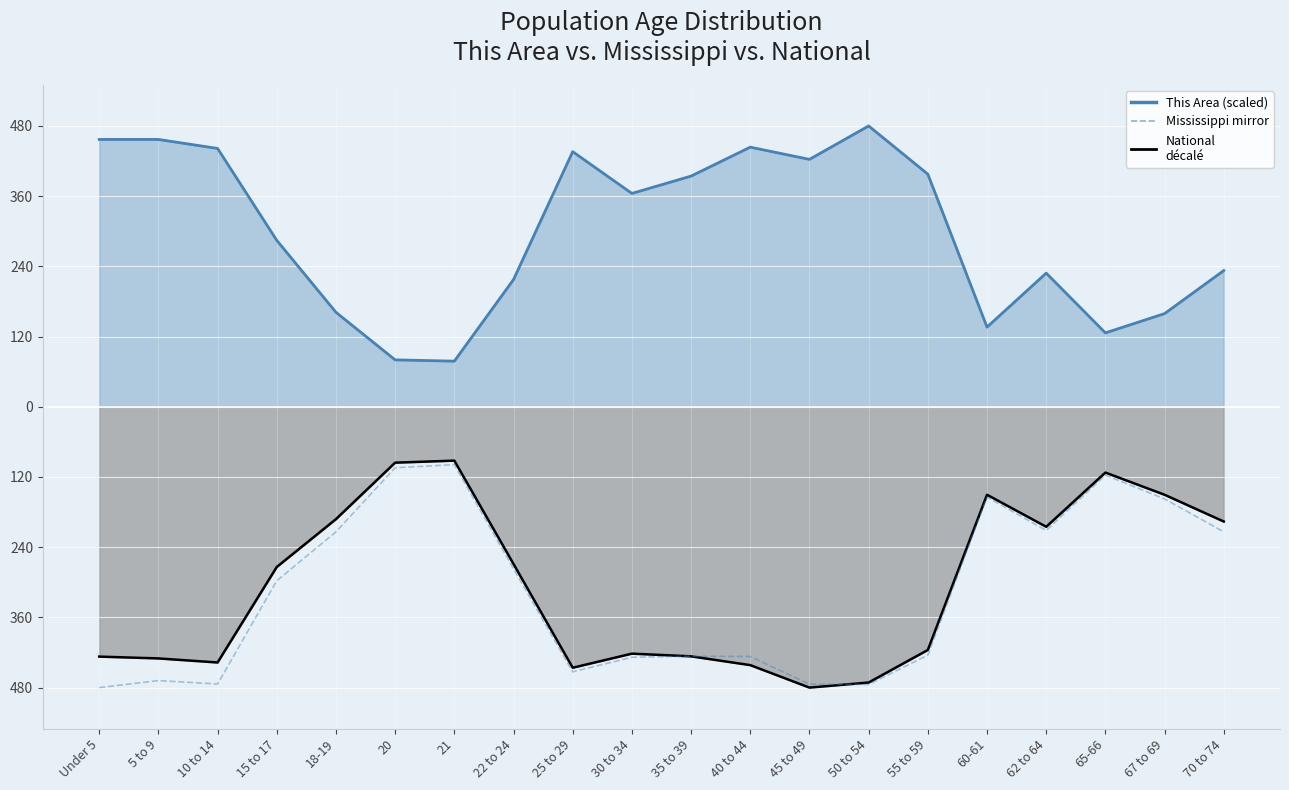

True or false: Mississippi mirror and This Area line intersect in this chart.

False